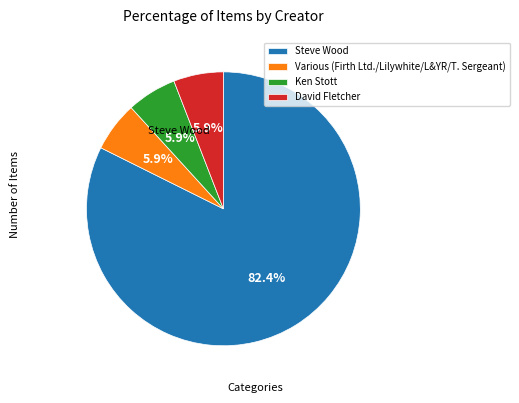

How much of the chart is everything except Ken Stott?

94.1%